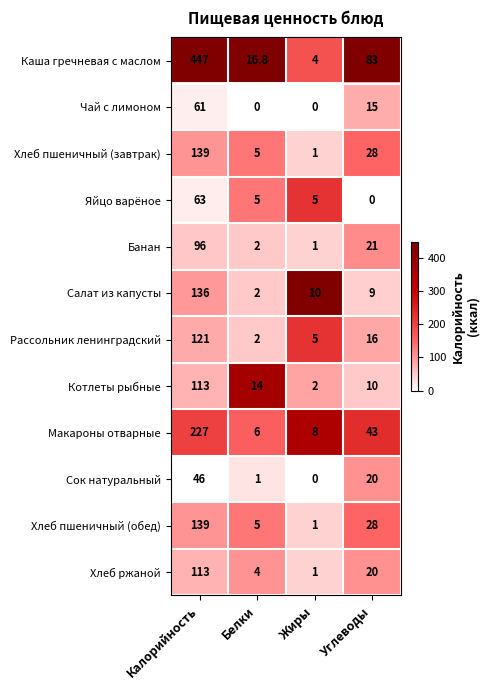

What is the sum of the Каша гречневая с маслом values at Углеводы and Белки?

99.8